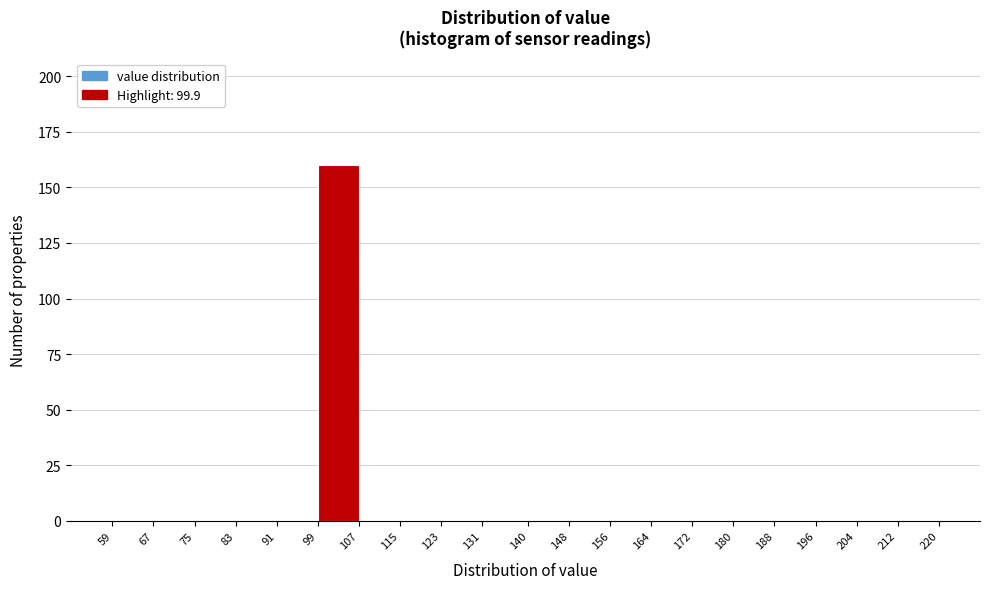

Over which range of the x-axis is the bar tallest?

99 to 107